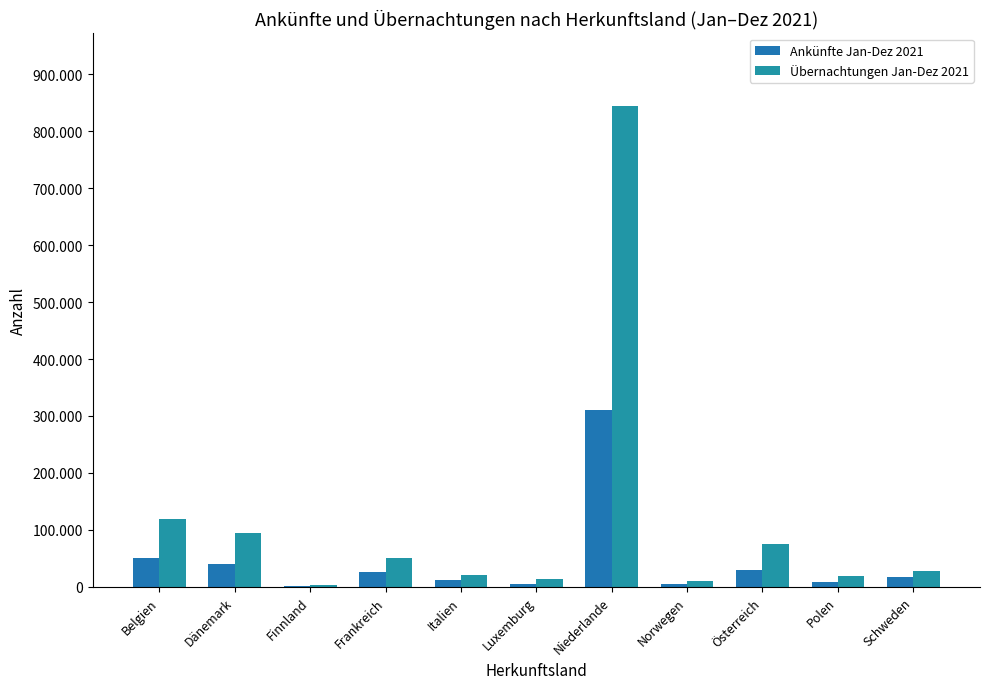

Reading right to left, list all the values displayed in this chart.

Ankünfte Jan-Dez 2021: 17036	8018	29552	5166	310061	5493	11425	25787	2066	40017	50607
Übernachtungen Jan-Dez 2021: 28399	19262	74895	10069	844892	14492	21696	50455	3616	94302	119517